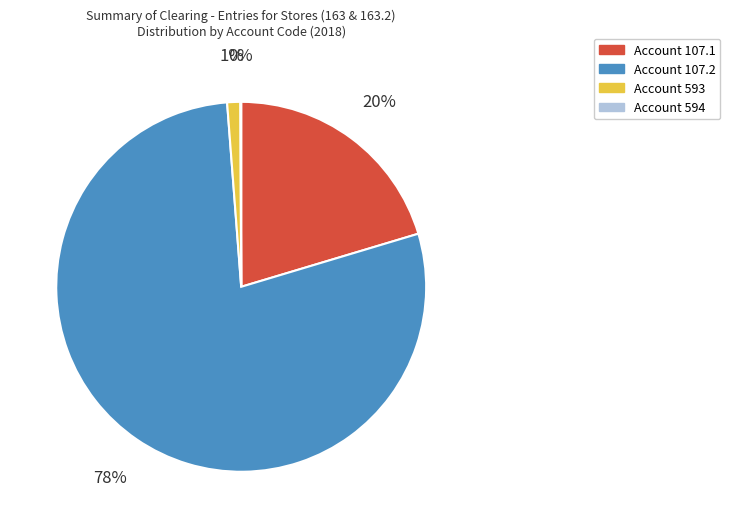

Combined, do Account 107.1 and Account 593 account for over 50%?

No